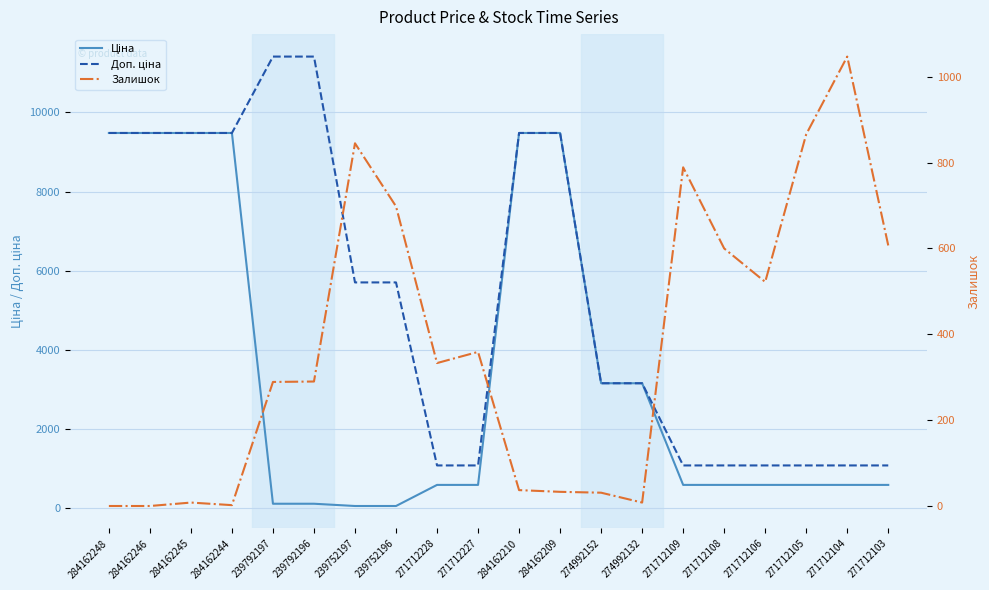

What is the maximum value for Доп. ціна?

11410.0